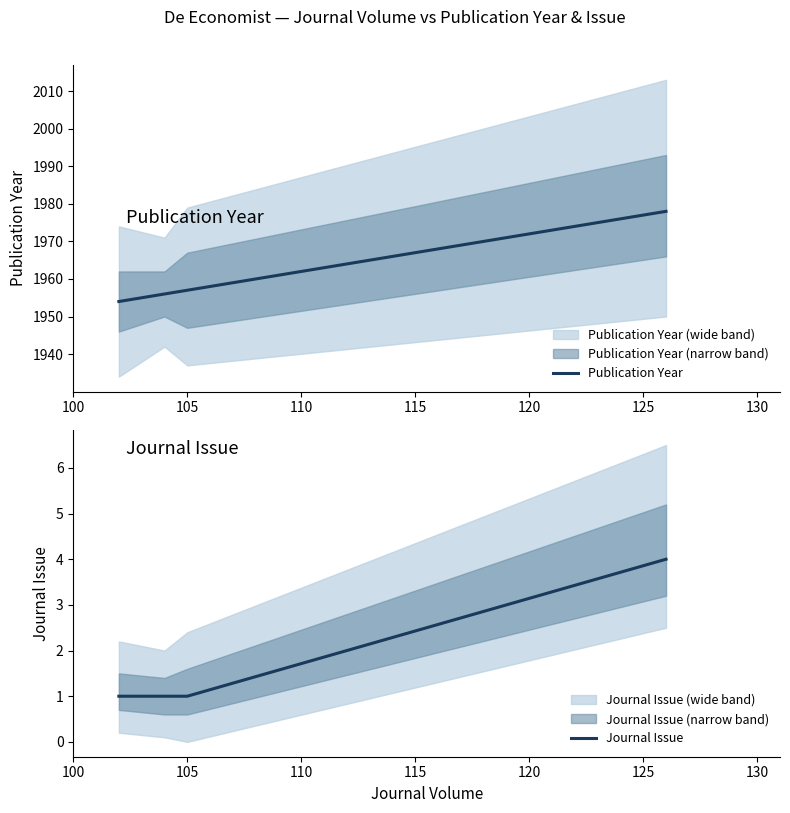

True or false: Publication Year and Journal Issue intersect in this chart.

False